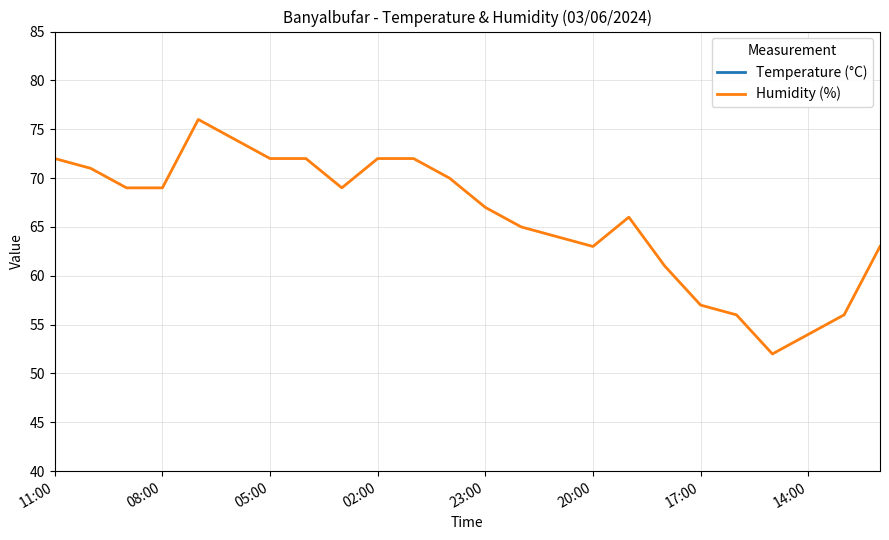

Rank the series at 11 from highest to lowest value.

Humidity (%), Temperature (°C)